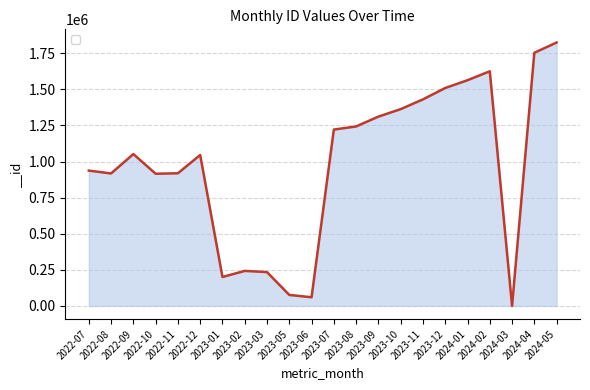

What is the difference between the maximum and minimum values?

1824434